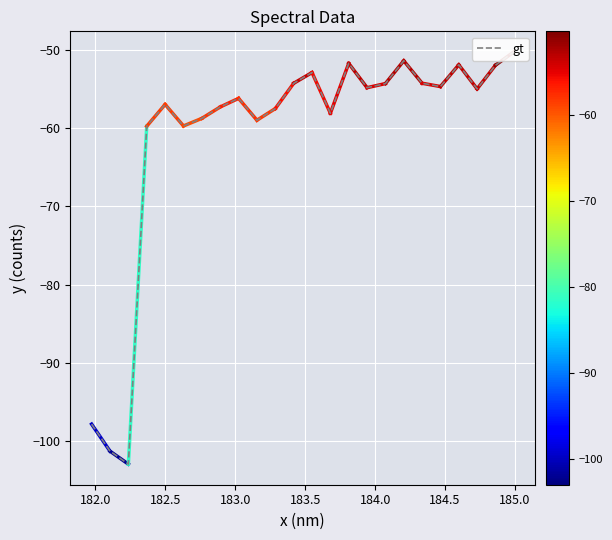

How many values are below -54?

18